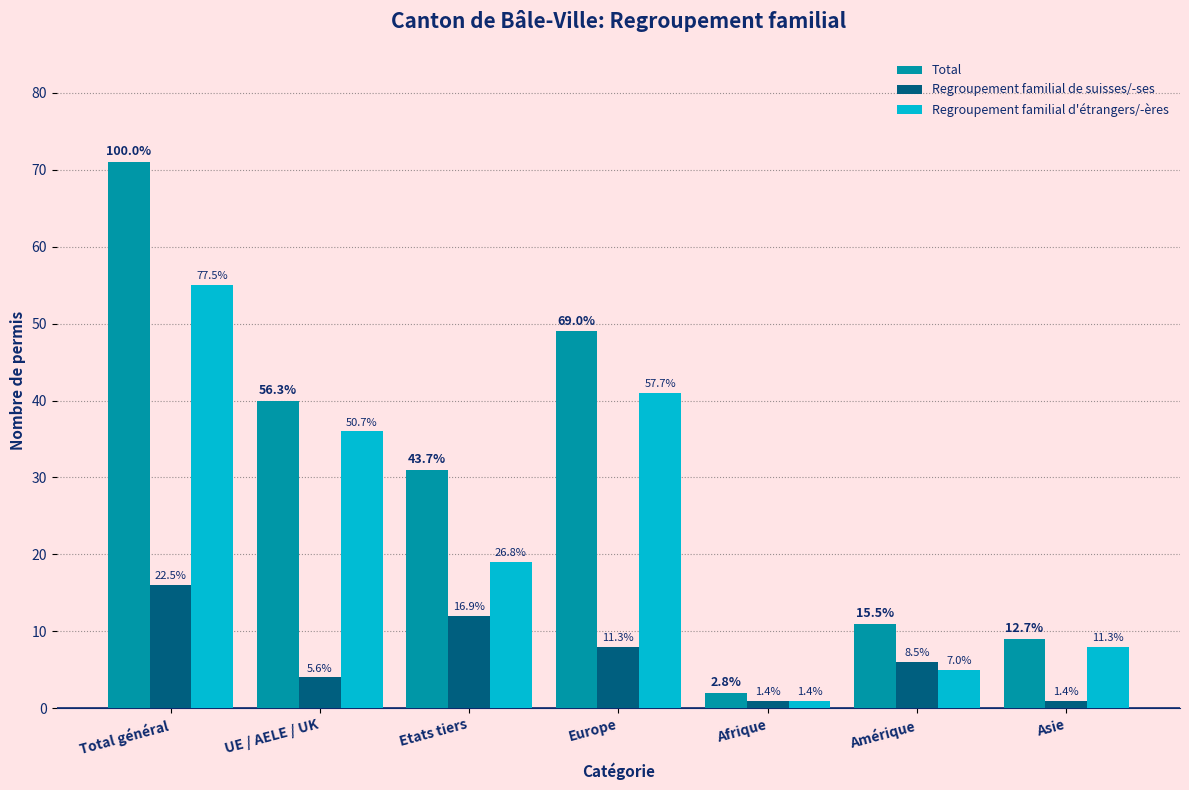

Which category has the lowest value in the Regroupement familial d'étrangers/-ères series?

Afrique